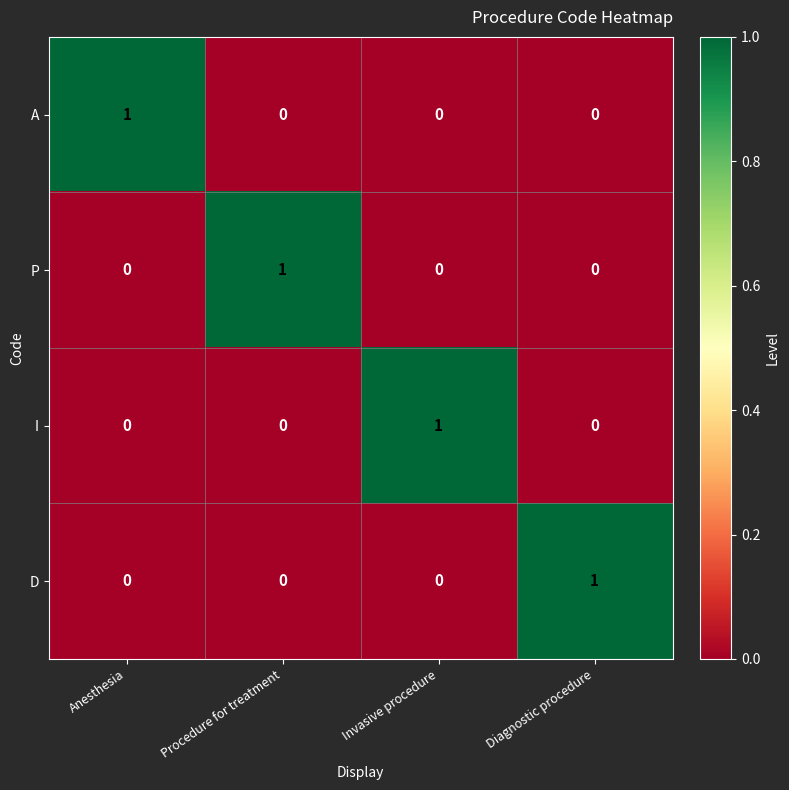

Reading right to left, list all the values displayed in this chart.

A: 0	0	0	1
P: 0	0	1	0
I: 0	1	0	0
D: 1	0	0	0